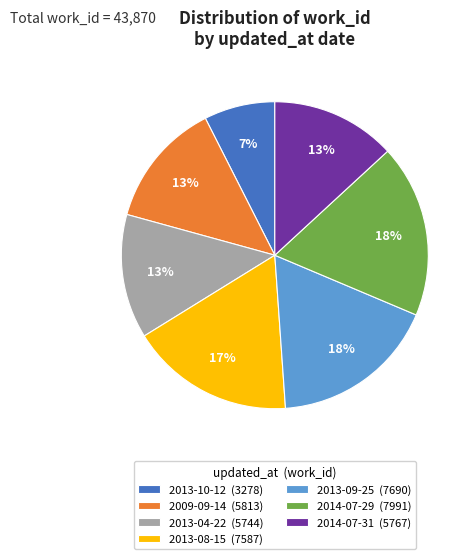

Do 2014-07-31 (5767) and 2013-08-15 (7587) together represent more than half of the pie?

No